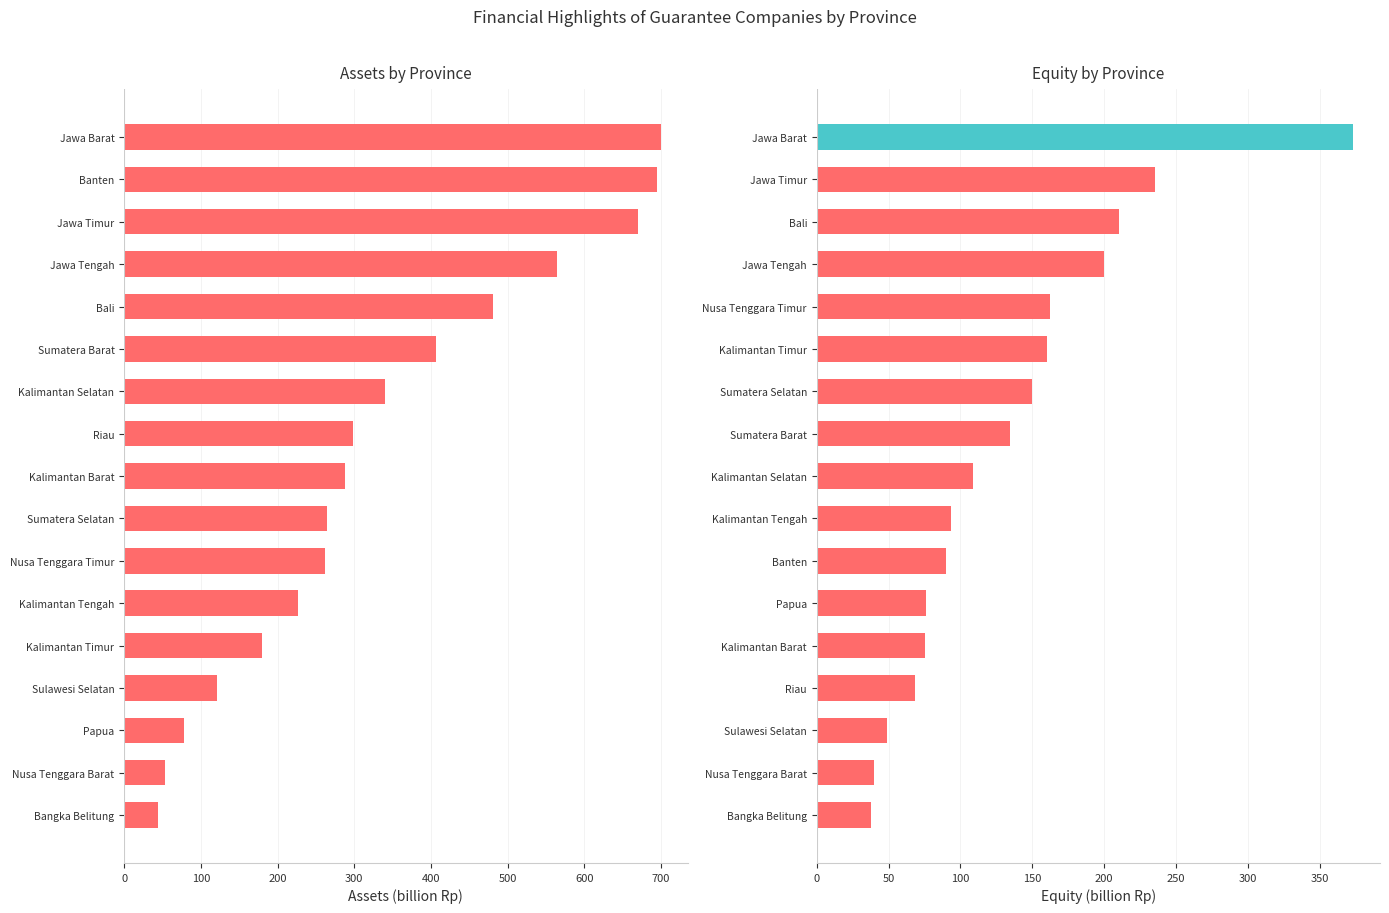

Rank the series by their average value, from lowest to highest.

Equity (billion Rp), Assets (billion Rp)